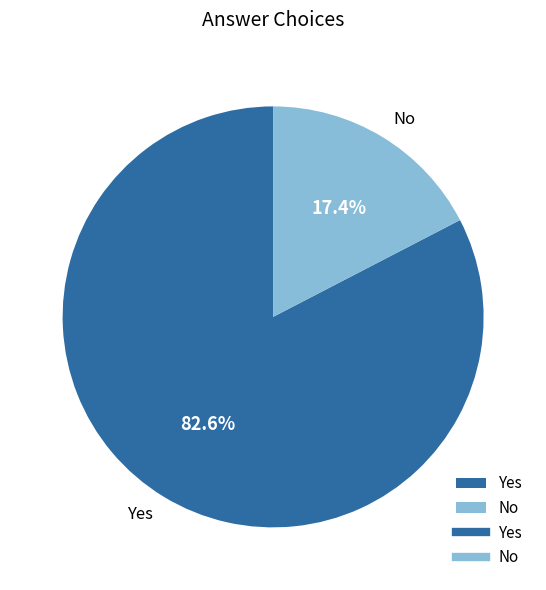

How many slices are in this pie chart?

2